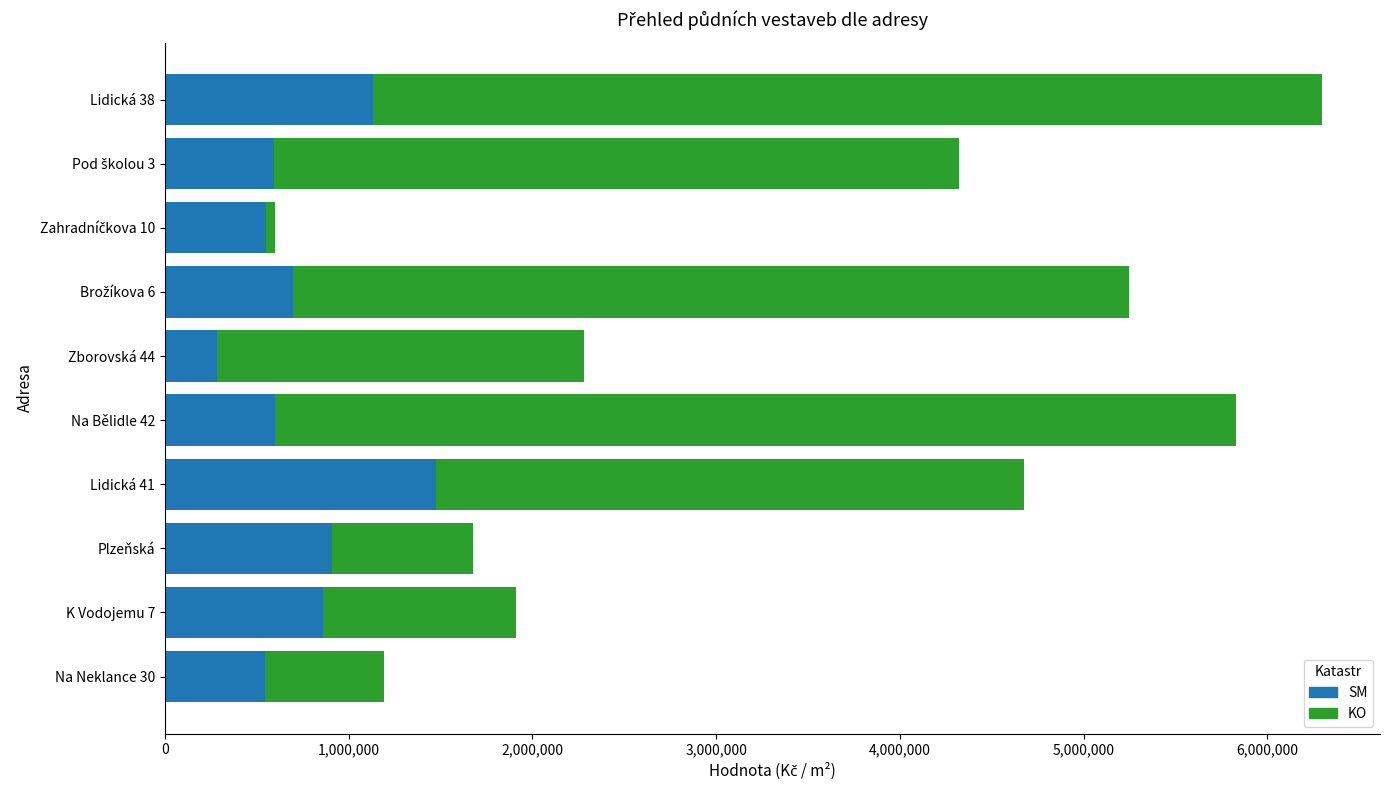

At which category is the sum across all series the highest?

Lidická 38